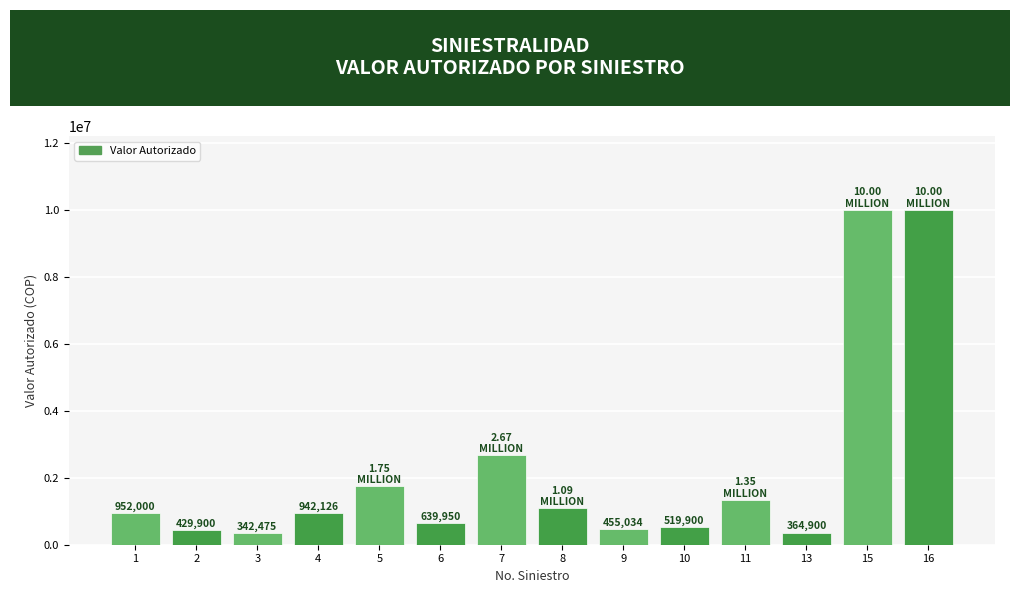

What is the change in value from 3 to 4?

+599651